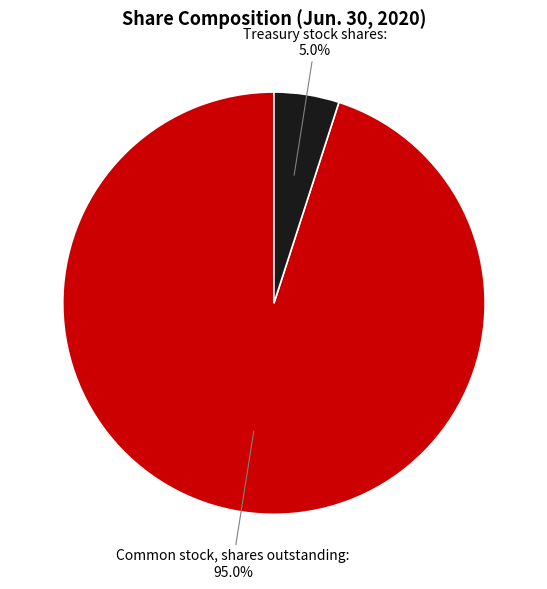

To the nearest percent, what is the difference between the largest and smallest slice percentages?

90%